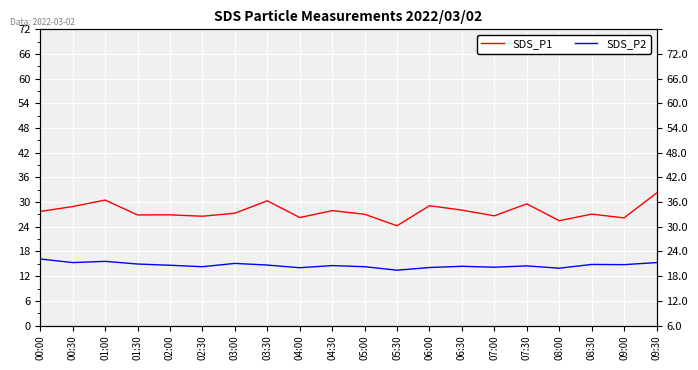

What position from the left is 04:00?

9